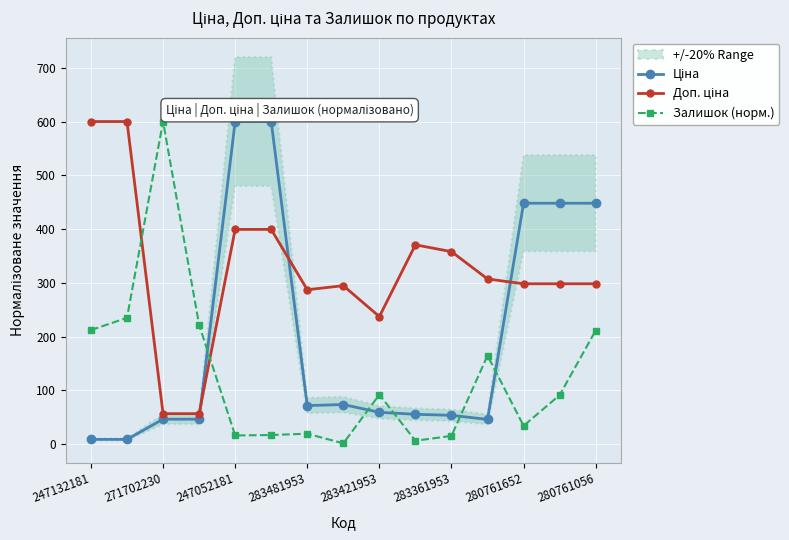

What is the highest value of the Ціна series?

600.0